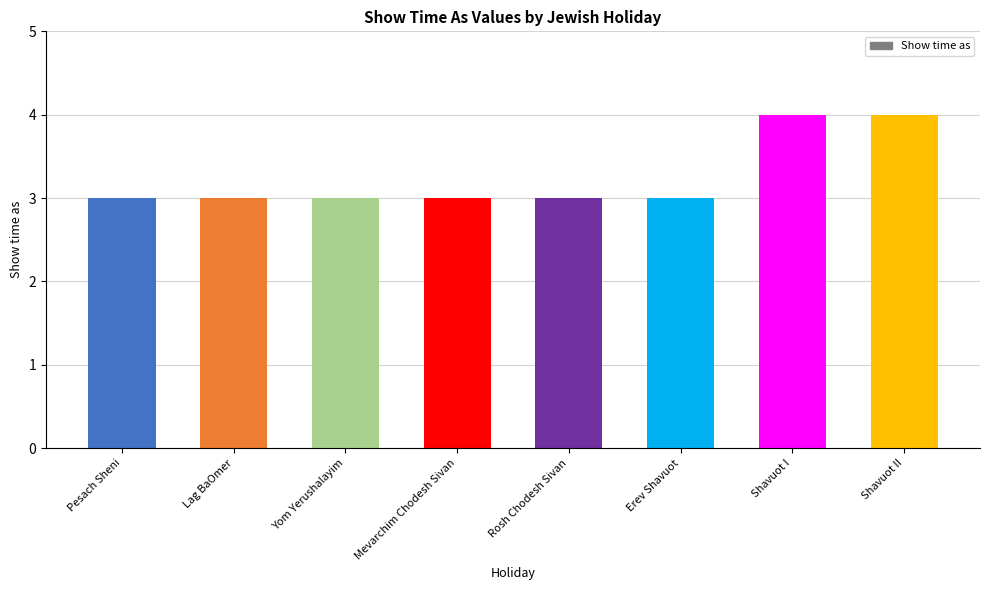

What position from the right is Mevarchim Chodesh Sivan?

5